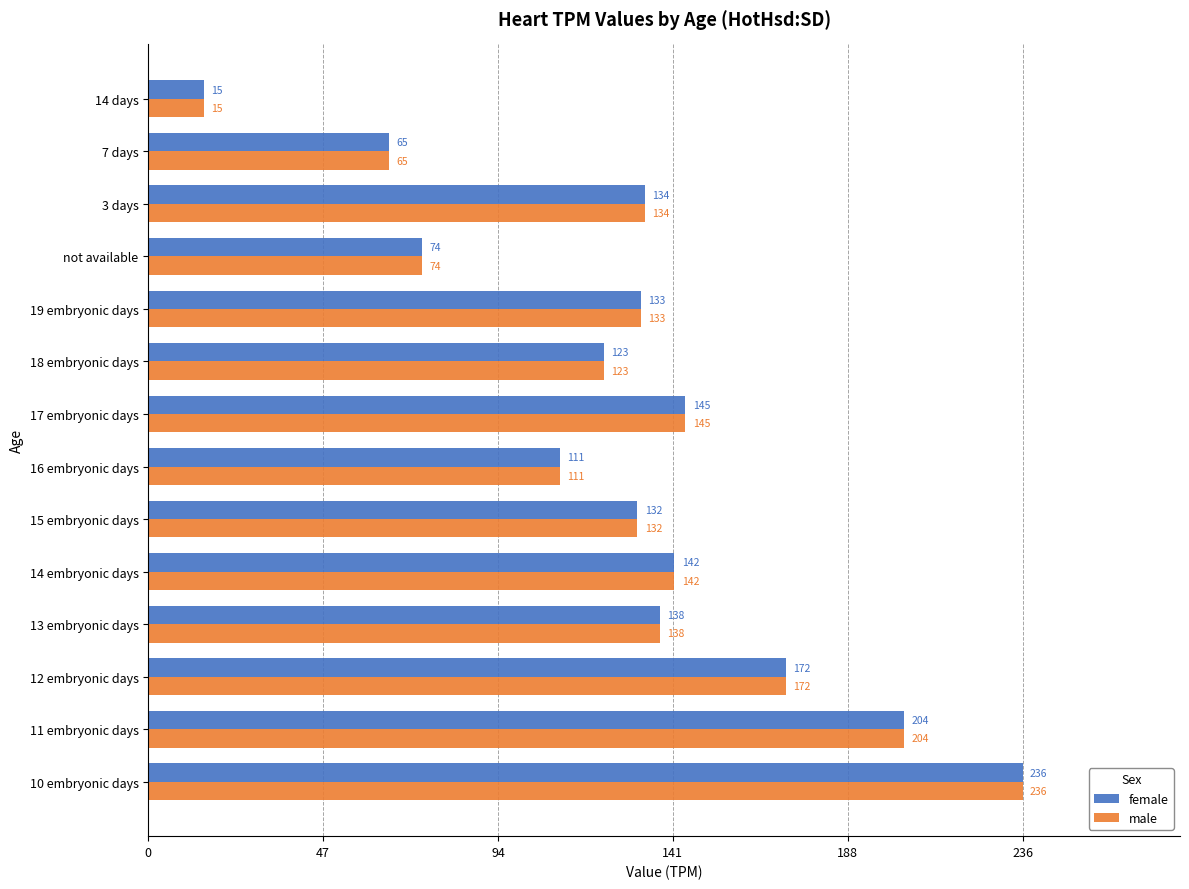

True or false: female has a value of 359 at 11 embryonic days.

False